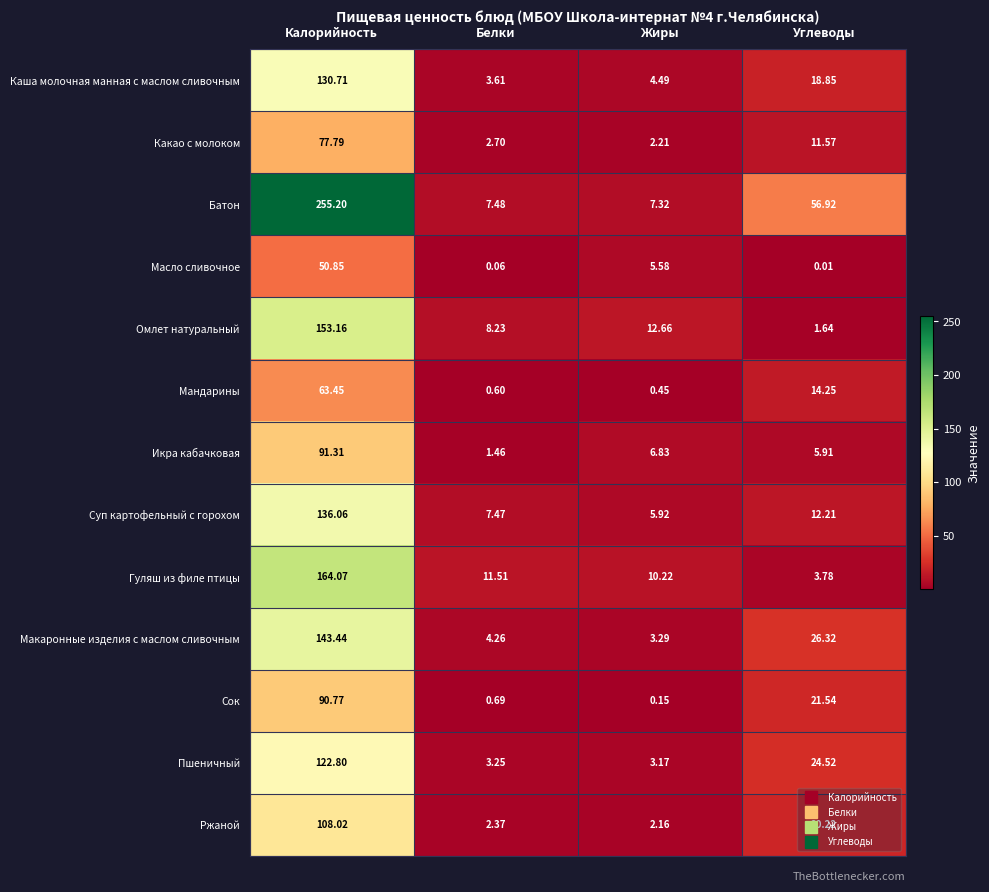

Which series has the widest spread of values?

Батон